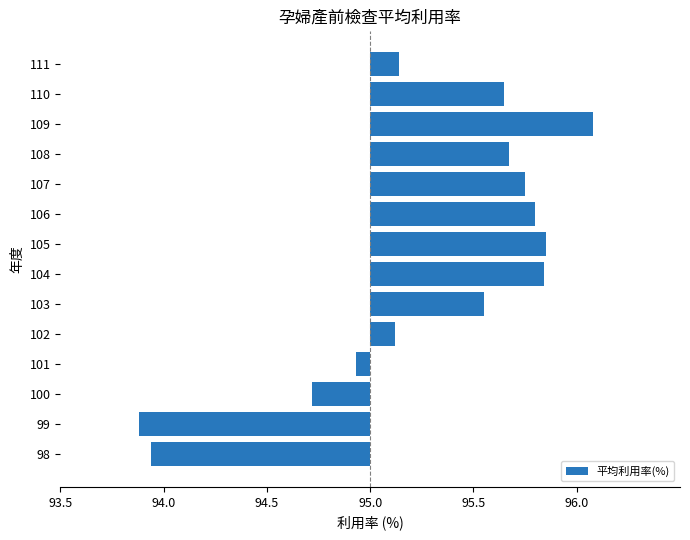

What is the smallest value displayed?

-1.1